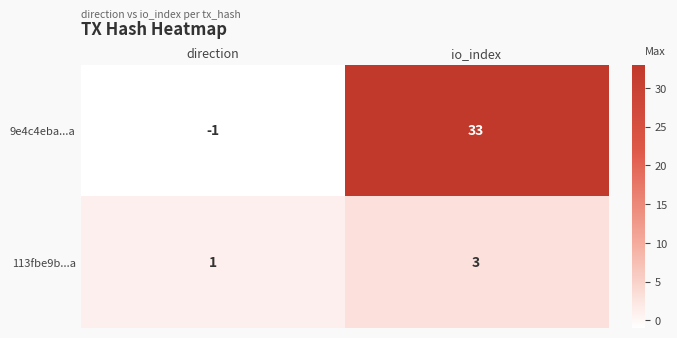

What is the spread (max minus min) of values at io_index?

30